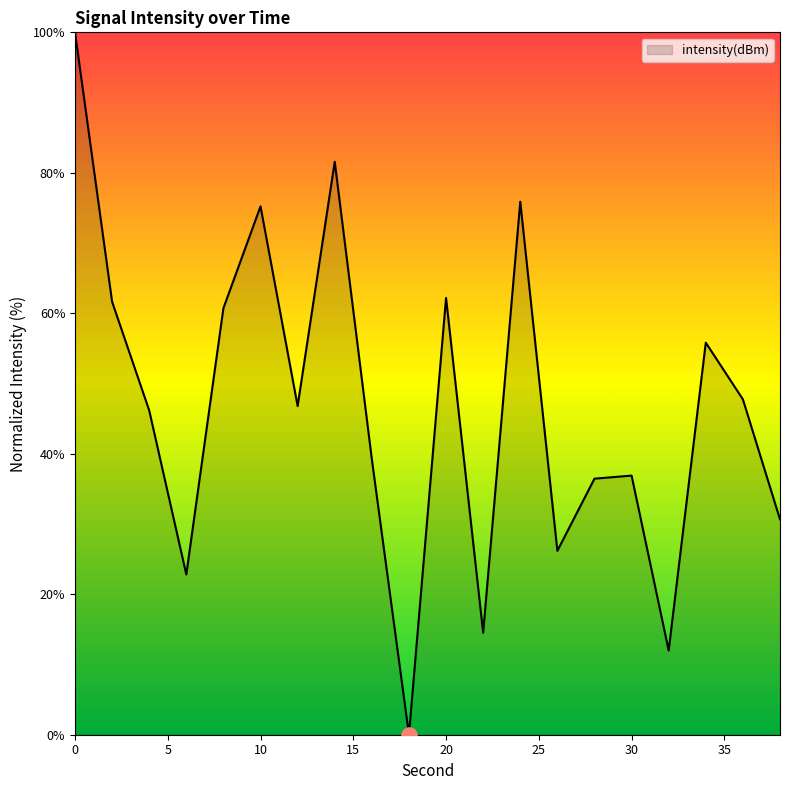

What is the difference between the maximum and minimum values?

100.0